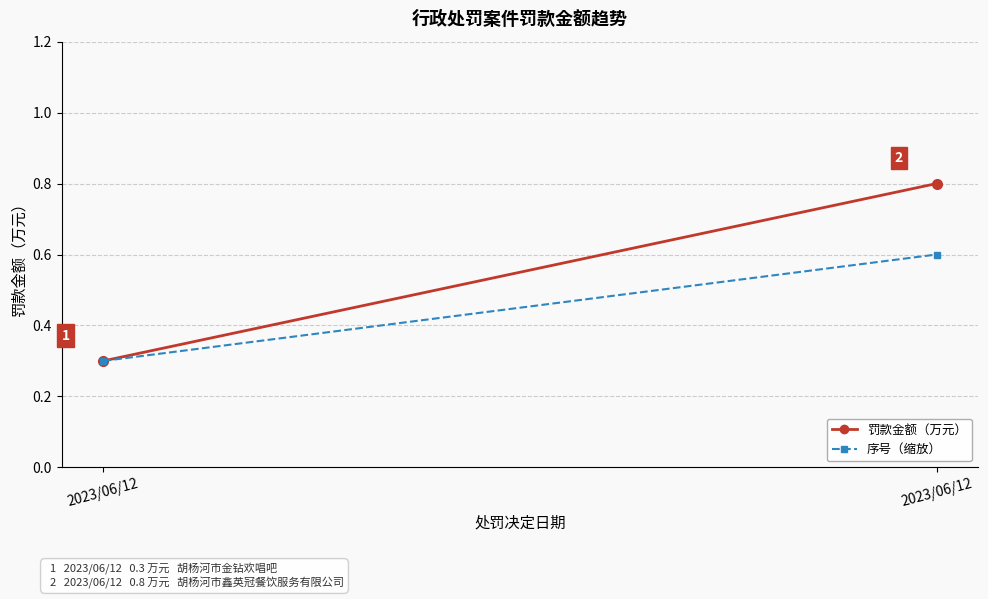

The 罚款金额（万元） series shows 1.3 at 2023/06/12. True or false?

False